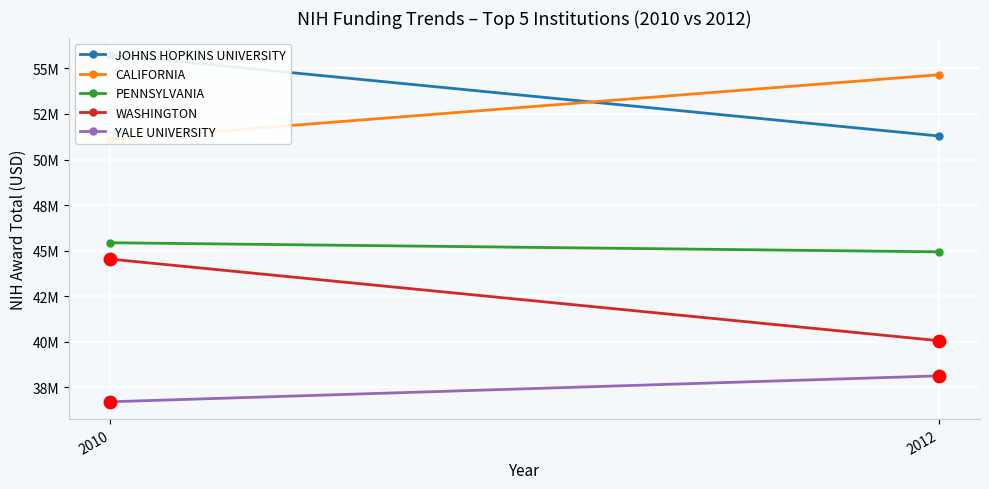

What is the total value across all series at 2010?

233503035